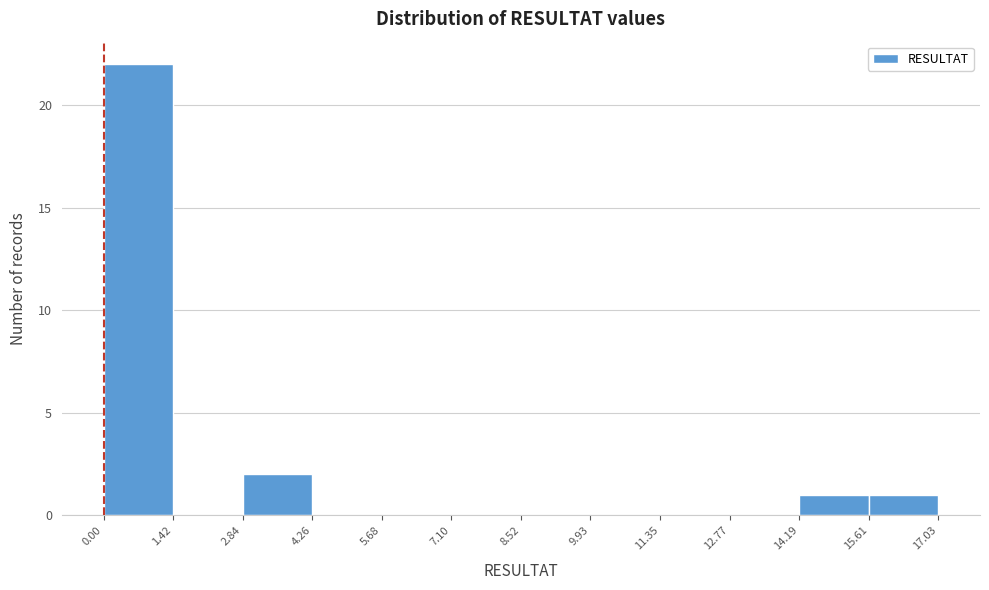

Reading left to right, transcribe this chart: for each bar, give the range it covers on the x-axis and its height. The values are not printed on the chart, so give them approximately, as read against the axis.

0.00 to 1.42: 22
1.42 to 2.84: 0
2.84 to 4.26: 2
4.26 to 5.68: 0
5.68 to 7.10: 0
7.10 to 8.52: 0
8.52 to 9.93: 0
9.93 to 11.35: 0
11.35 to 12.77: 0
12.77 to 14.19: 0
14.19 to 15.61: 1
15.61 to 17.03: 1